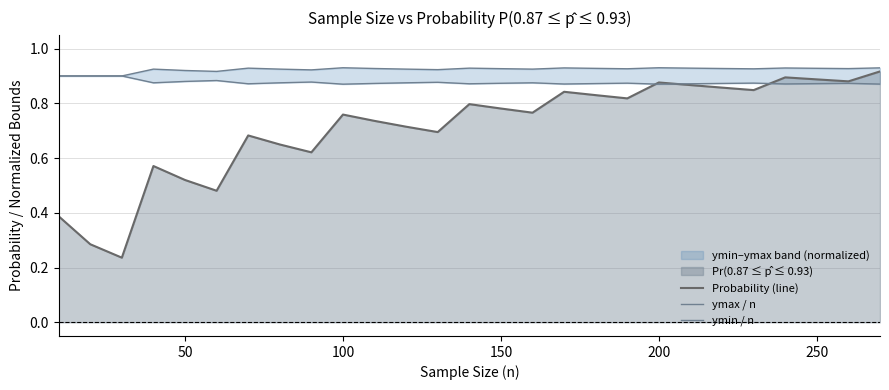

What value does the ymax / n series have at 150?

0.9